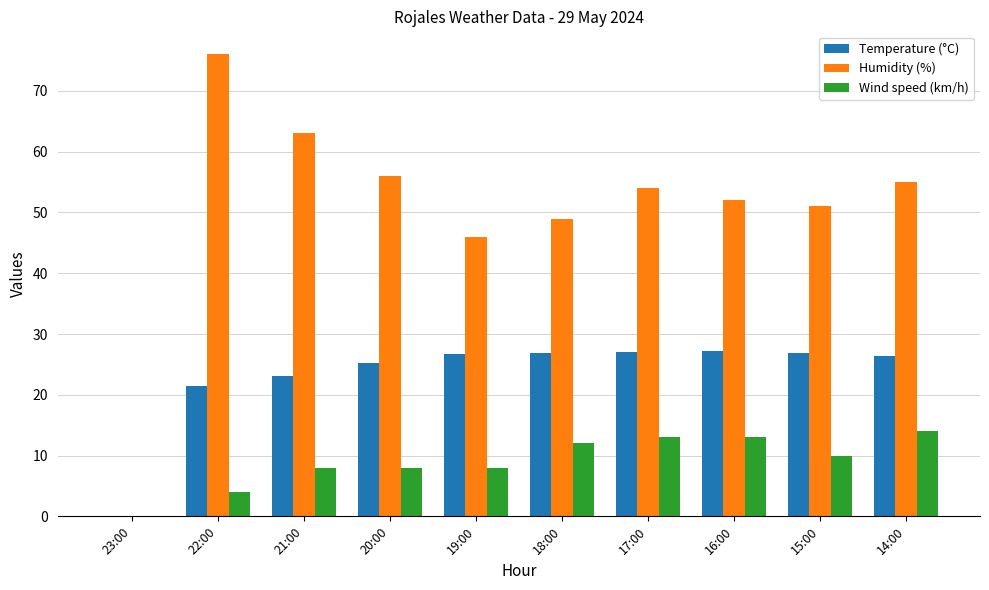

True or false: Temperature (°C) has a value of 7.3 at 20:00.

False